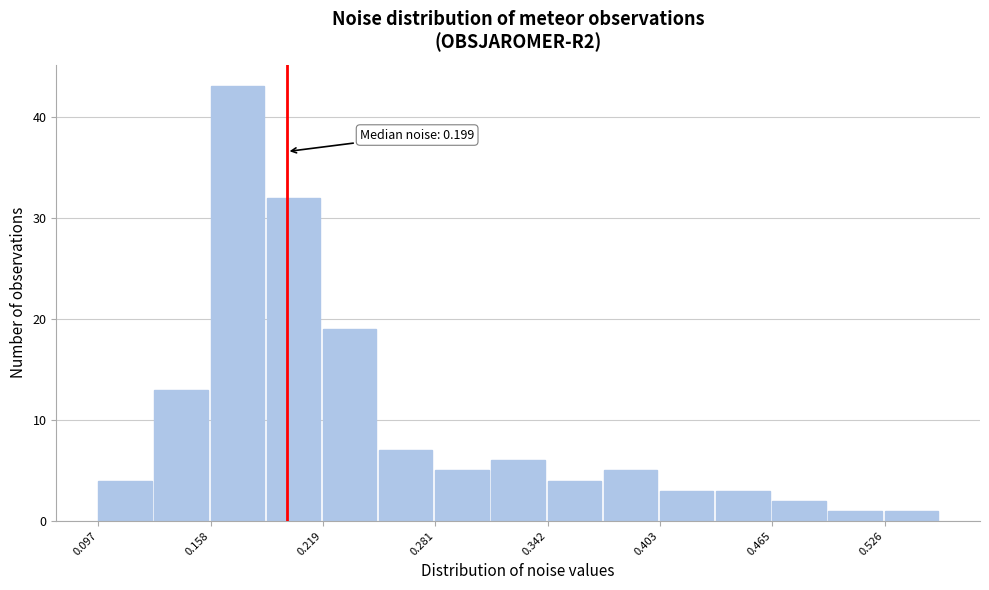

Around what value on the x-axis is the tallest bar? Give the approximate position of its centre, as read against the axis.

0.17